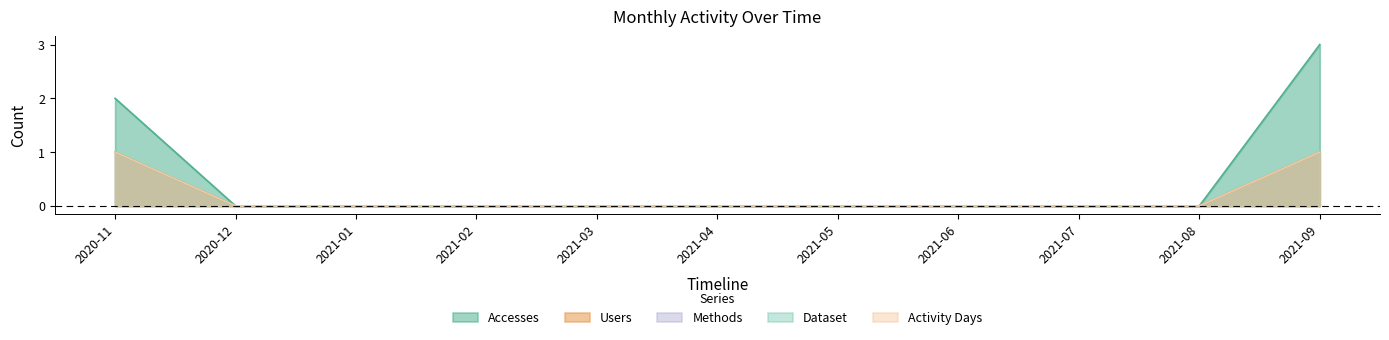

Does the chart have visible grid lines?

No